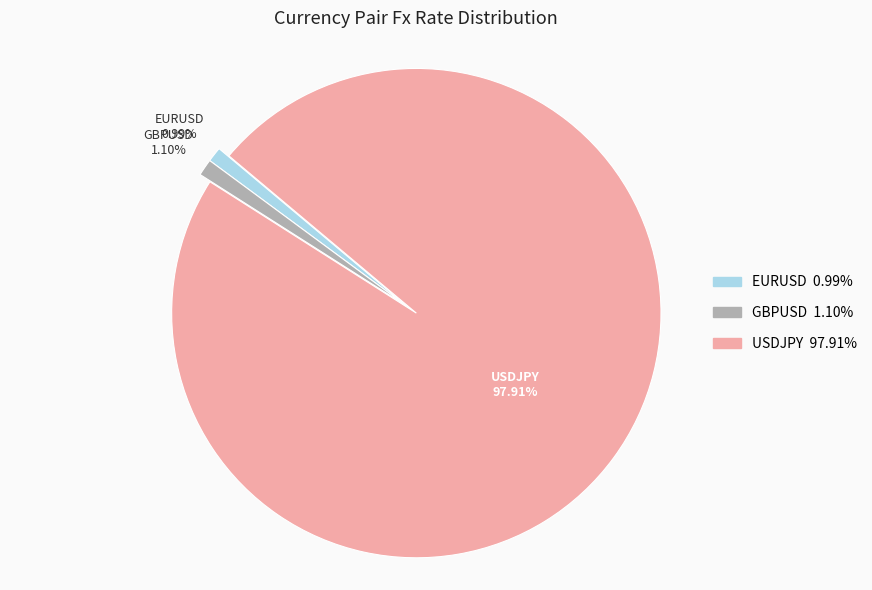

True or false: GBPUSD accounts for 11% of the total.

False